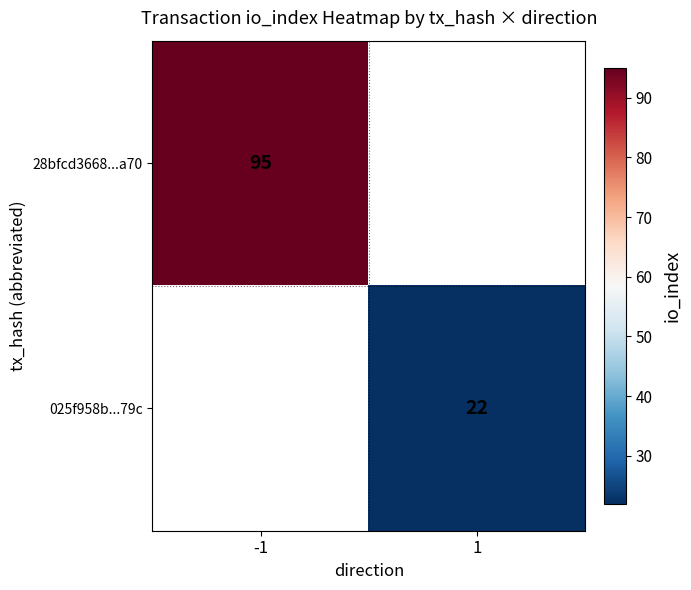

True or false: 28bfcd3668...a70 has a value of 95 at -1.

True